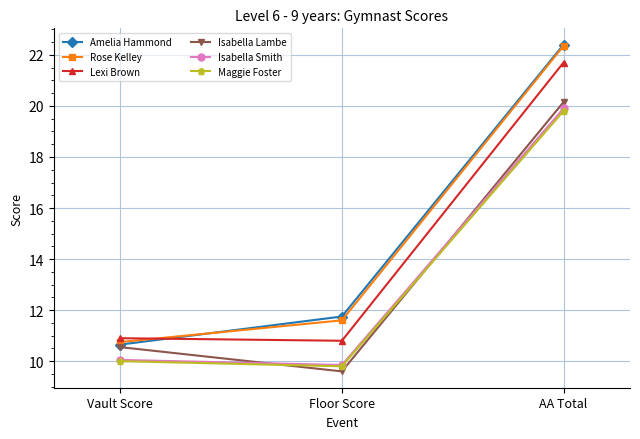

What is the difference between the highest and lowest values at AA Total?

2.6